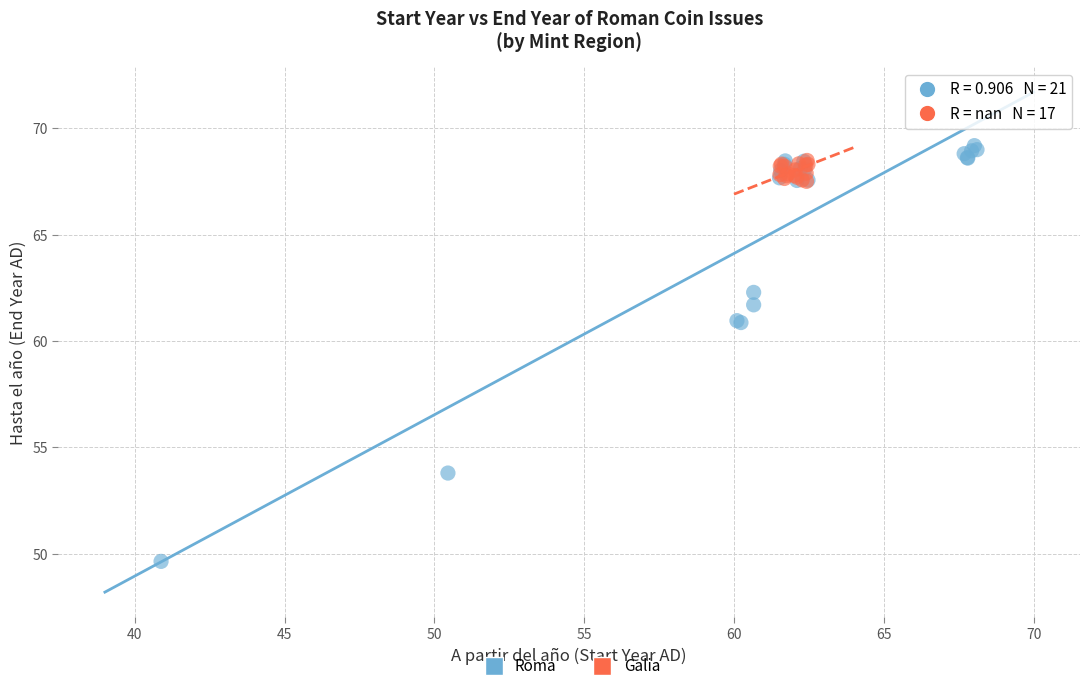

Which series has the widest spread of Y values?

Roma